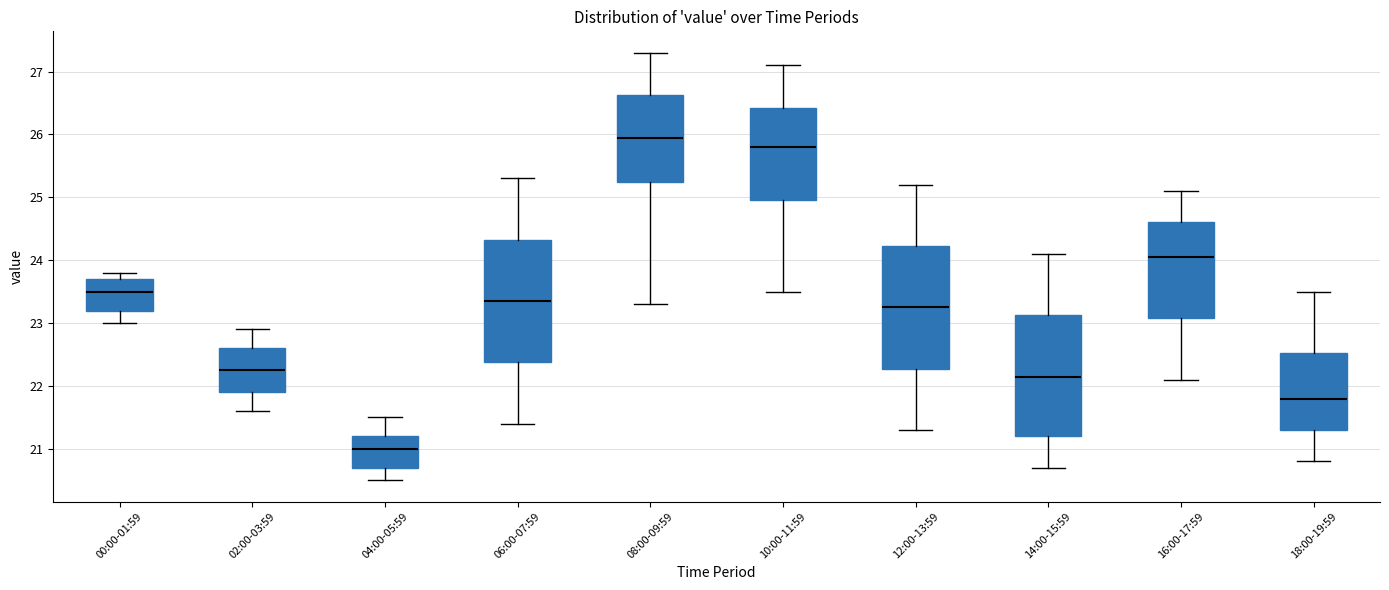

Which box has the lowest median line?

04:00-05:59